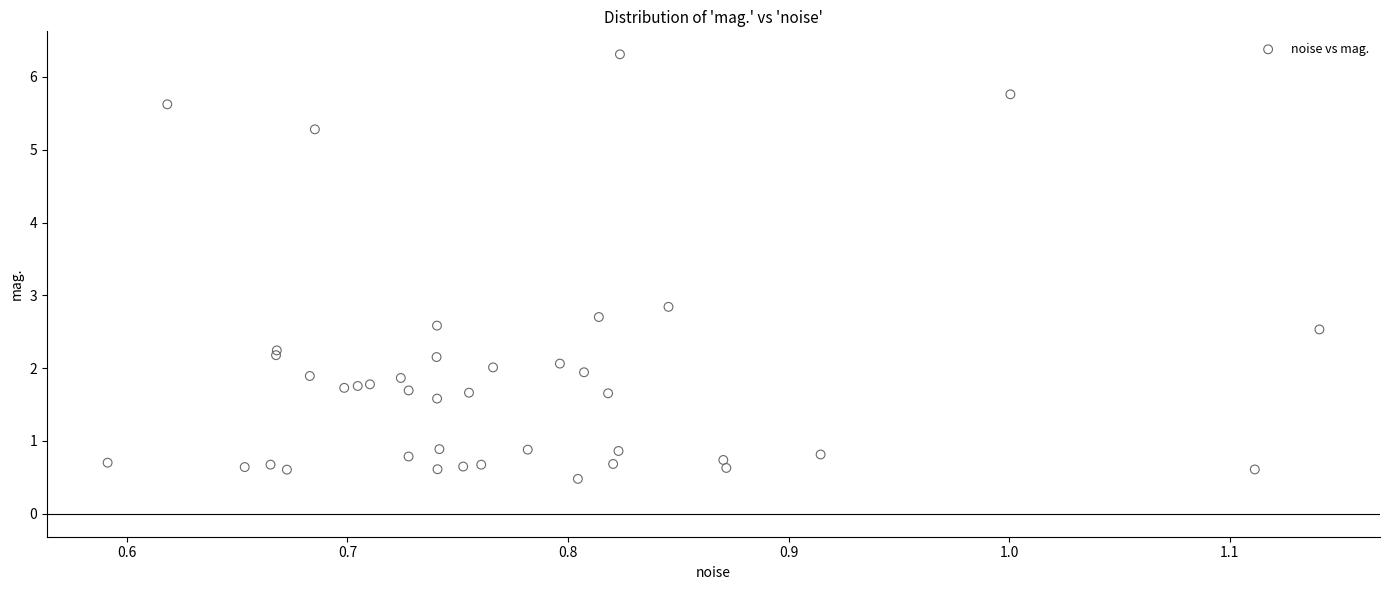

What Y value in the scatter plot is closest to 3?

2.8